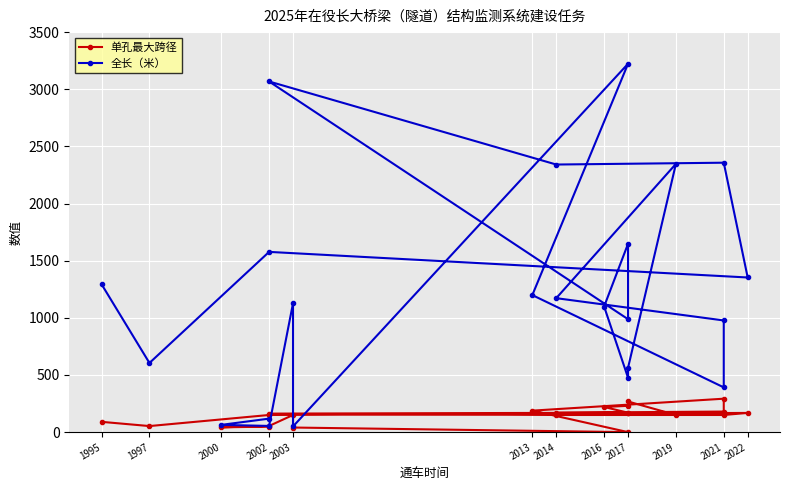

At which category does 单孔最大跨径 reach its first local peak?

2003